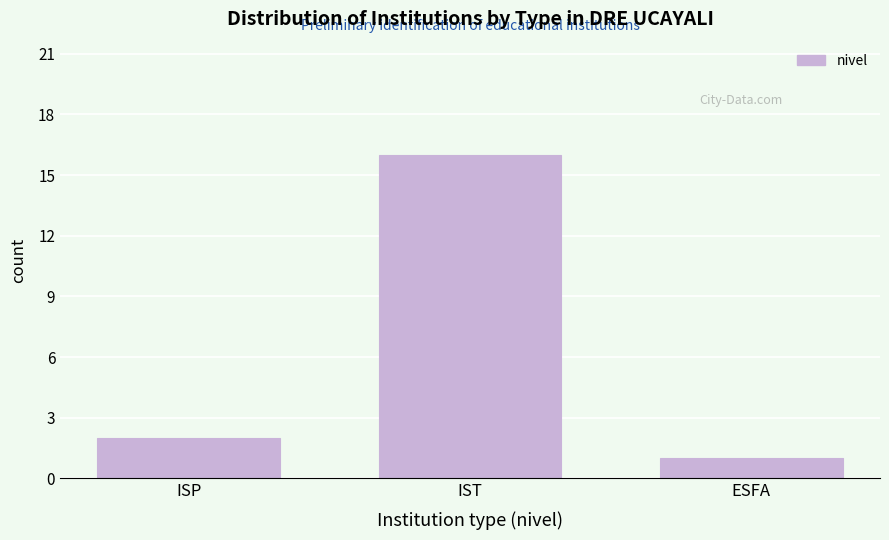

Reading left to right, list all the values displayed in this chart.

2	16	1